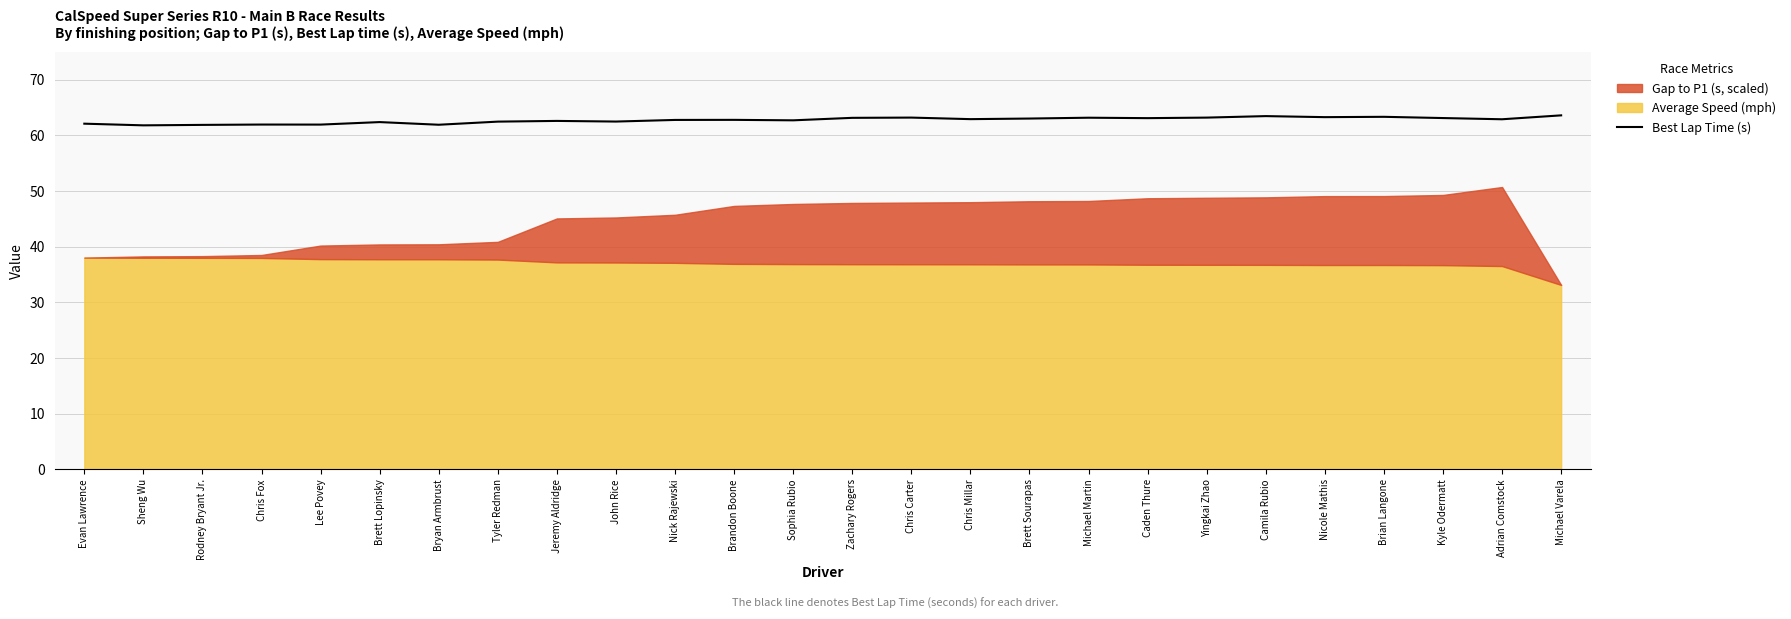

Reading left to right, extract all data points from this chart.

Evan Lawrence=62.1	Sheng Wu=61.8	Rodney Bryant Jr.=61.9	Chris Fox=61.9	Lee Povey=61.9	Brett Lopinsky=62.4	Bryan Armbrust=61.9	Tyler Redman=62.4	Jeremy Aldridge=62.6	John Rice=62.5	Nick Rajewski=62.8	Brandon Boone=62.8	Sophia Rubio=62.7	Zachary Rogers=63.1	Chris Carter=63.2	Chris Millar=62.9	Brett Sourapas=63.0	Michael Martin=63.2	Caden Thure=63.1	Yingkai Zhao=63.2	Camila Rubio=63.4	Nicole Mathis=63.3	Brian Langone=63.3	Kyle Odermatt=63.1	Adrian Comstock=62.9	Michael Varela=63.6